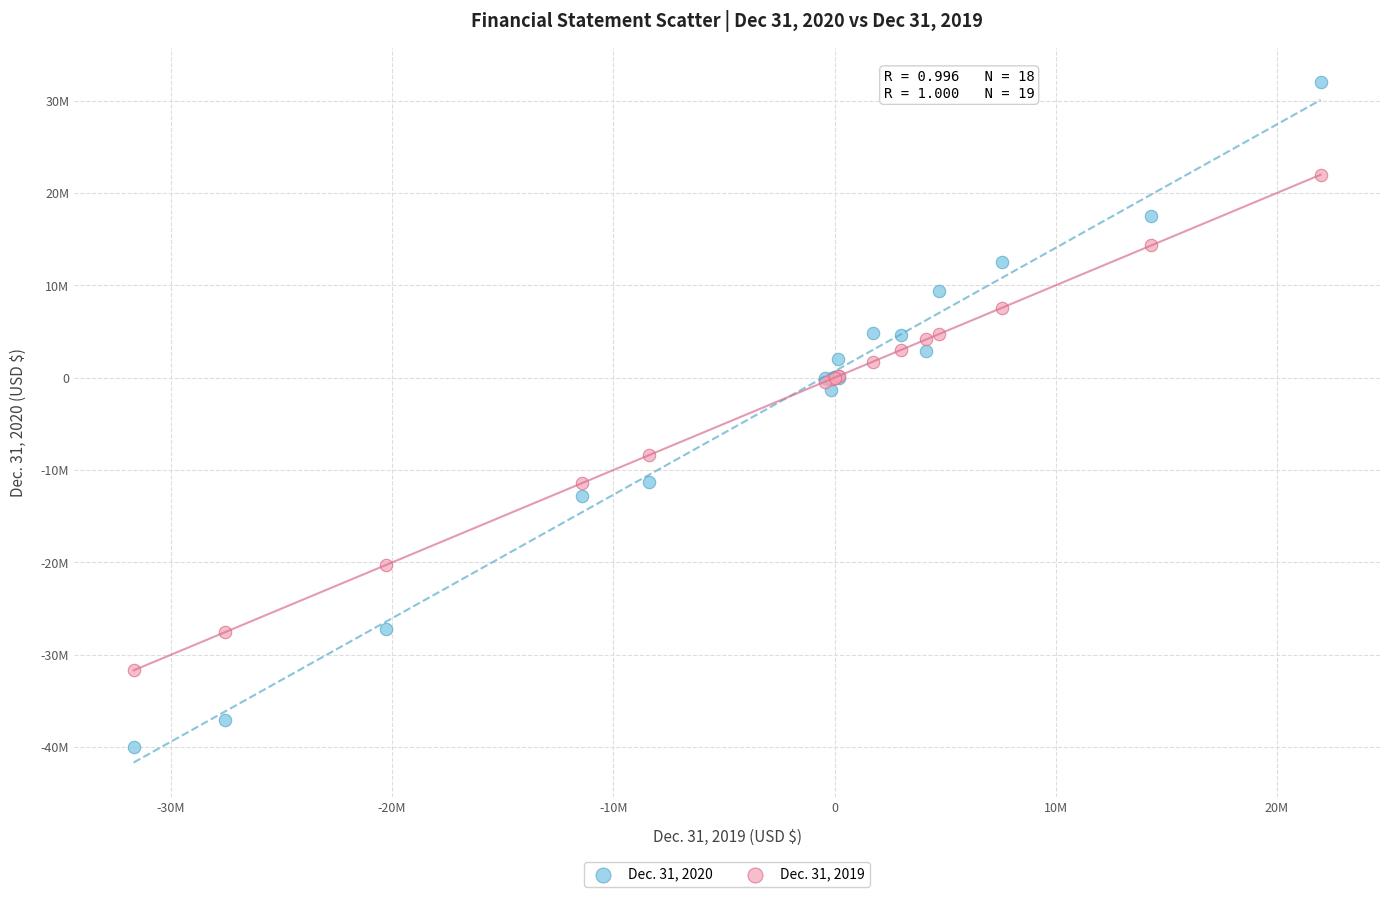

What are all the series names shown in the legend?

Dec. 31, 2020, Dec. 31, 2019